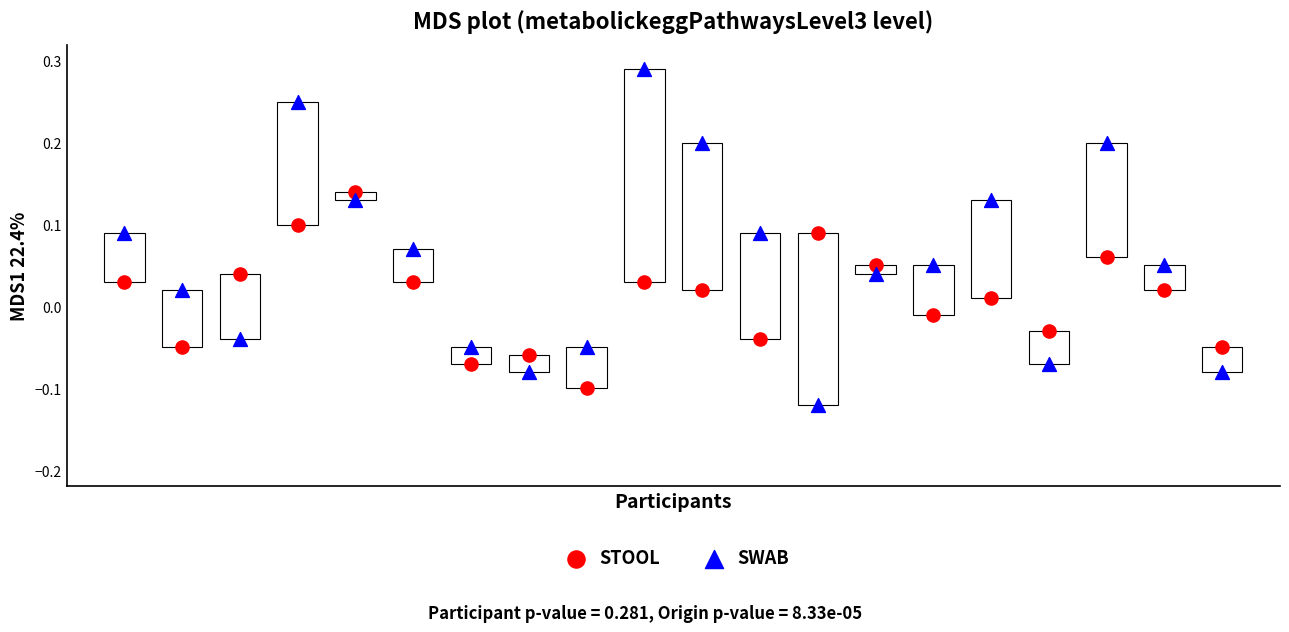

Which series contains the highest Y value?

SWAB